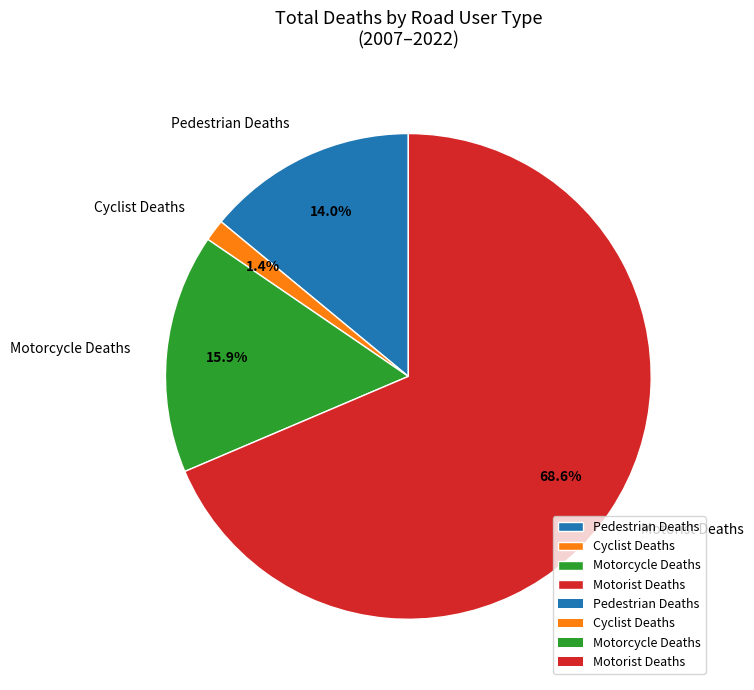

What is the majority slice?

Motorist